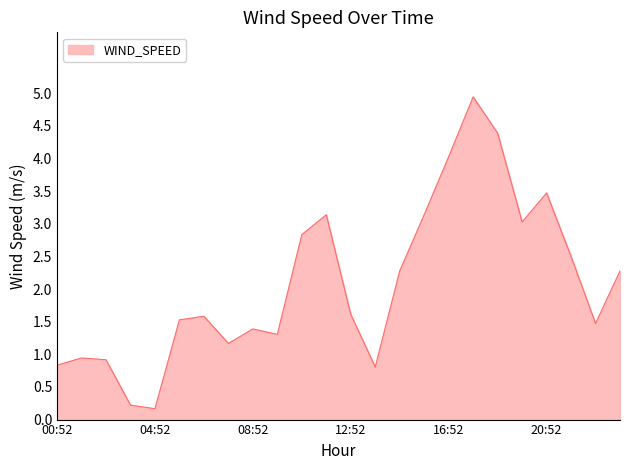

What is the maximum value shown in the chart?

4.9